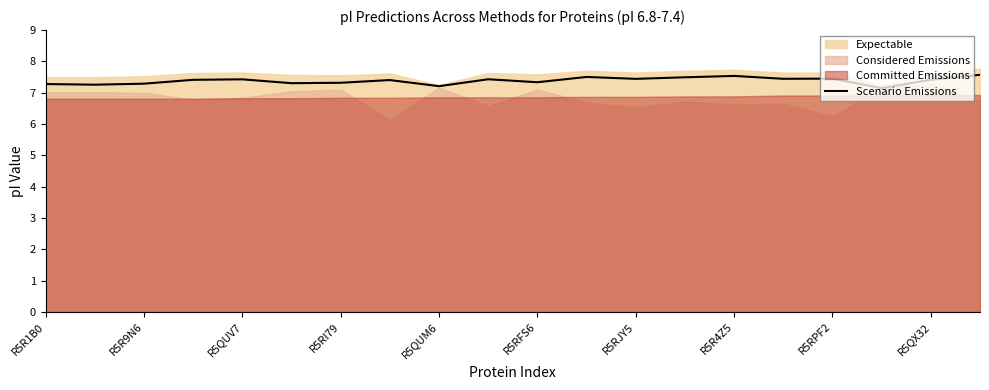

True or false: Scenario Emissions has a value of 7.3 at R5RI79.

True